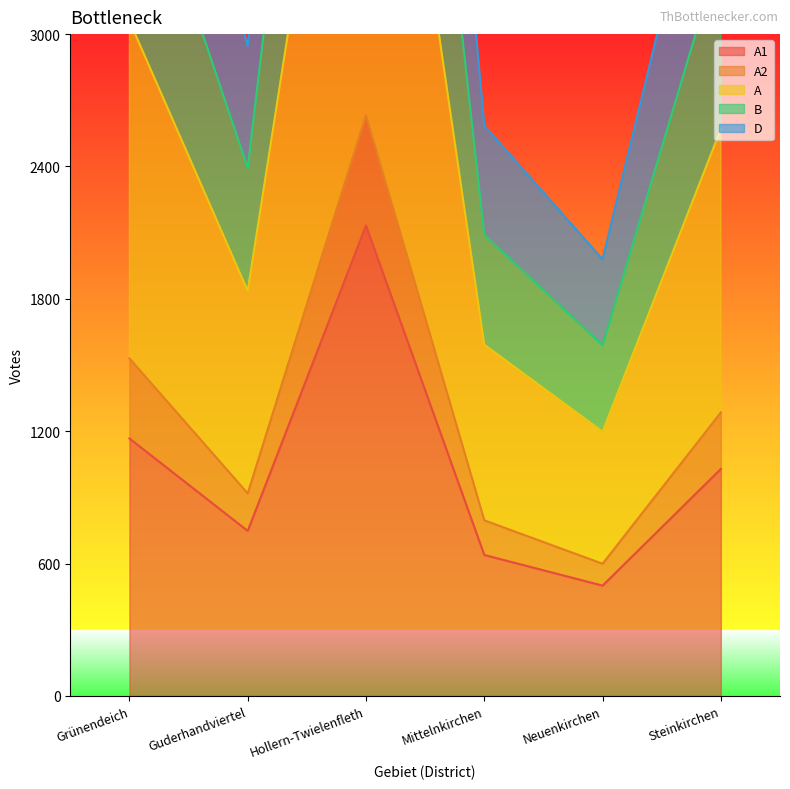

What is the highest value of the A1 series?

2132